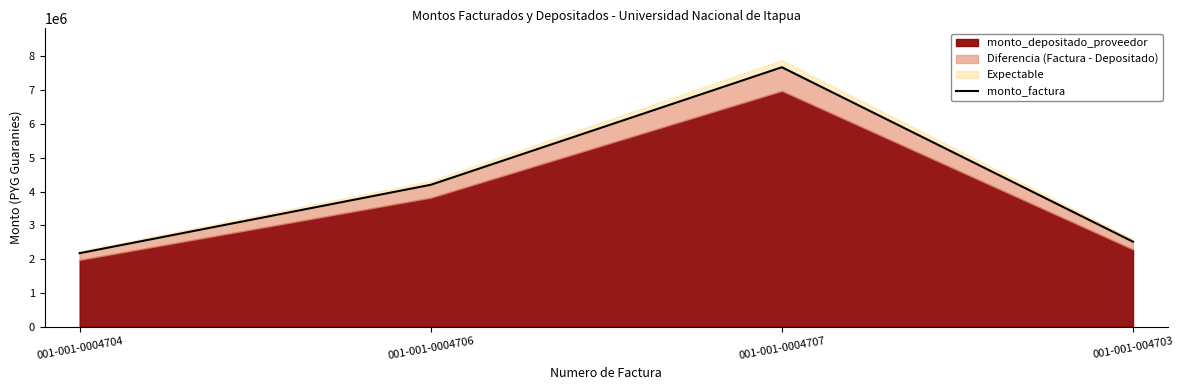

How many lines are shown in the chart?

1